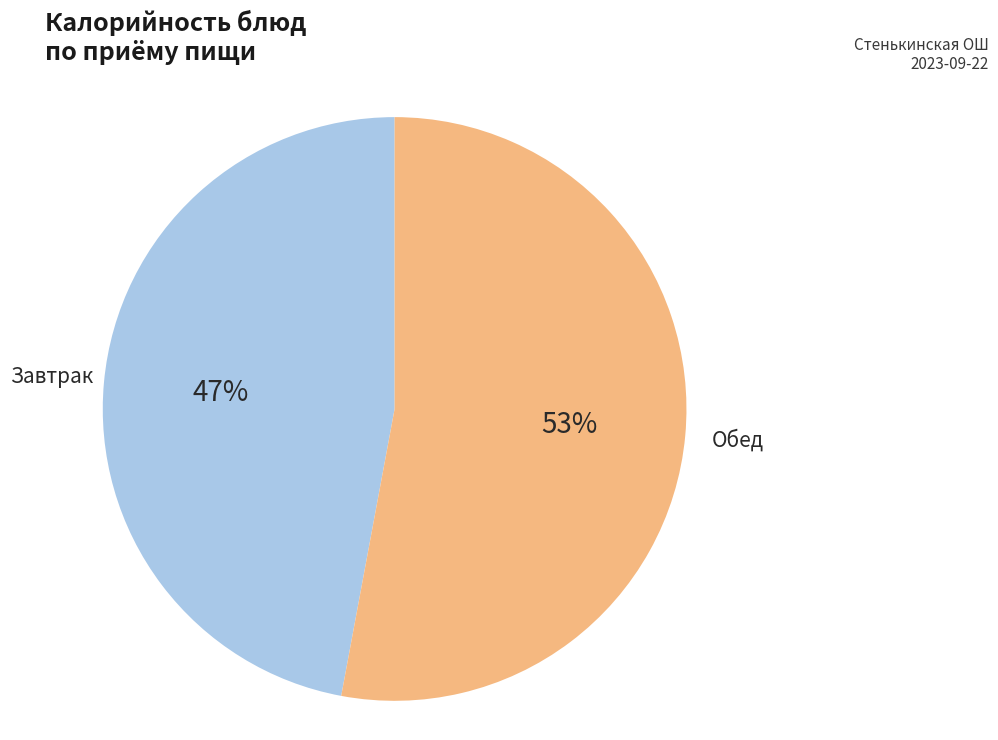

Is it true that Обед is 53% of the pie?

True